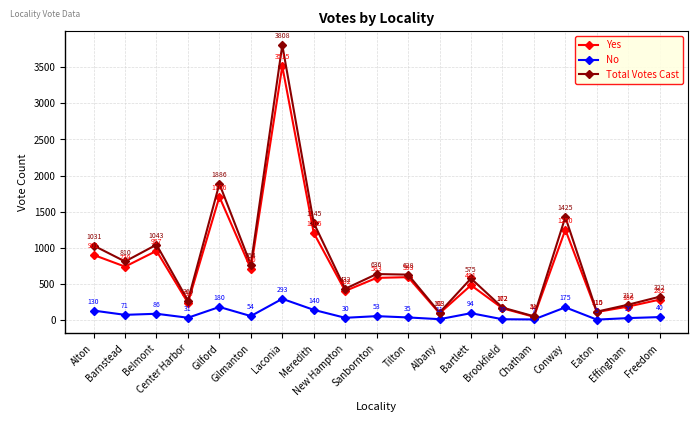

Reading left to right, transcribe all the data shown in this chart.

Yes: 901	739	957	238	1706	710	3515	1205	402	583	593	92	481	162	44	1250	110	186	282
No: 130	71	86	31	180	54	293	140	30	53	35	11	94	10	7	175	5	26	40
Total Votes Cast: 1031	810	1043	269	1886	764	3808	1345	432	636	628	103	575	172	51	1425	115	212	322